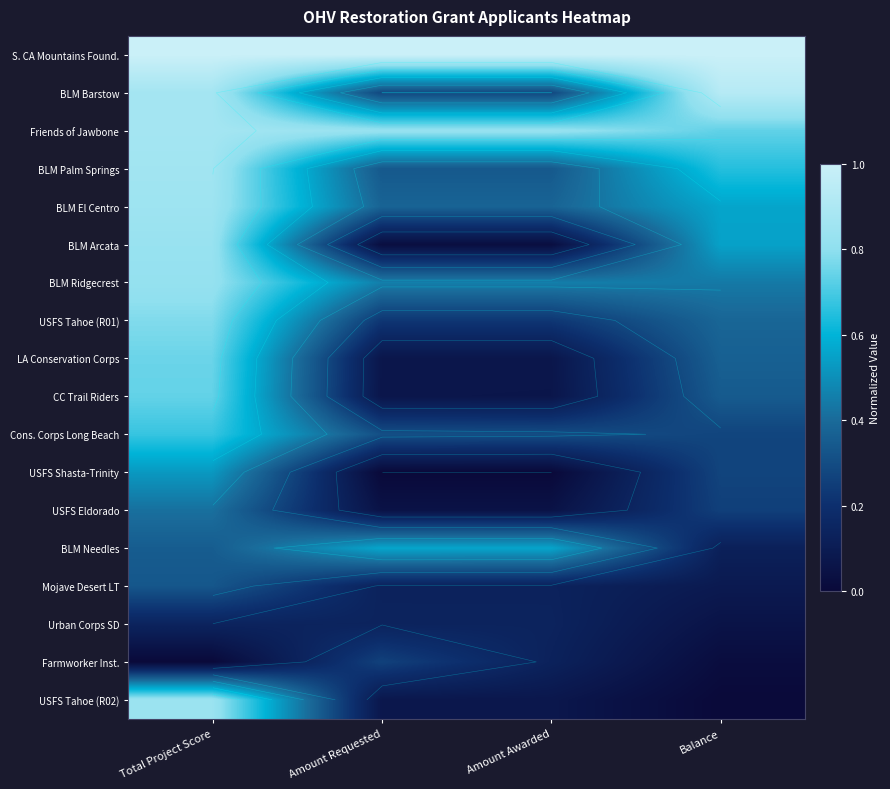

Is the value of BLM Ridgecrest at Total Project Score greater than the value of USFS Tahoe (R02) at Amount Awarded?

Yes